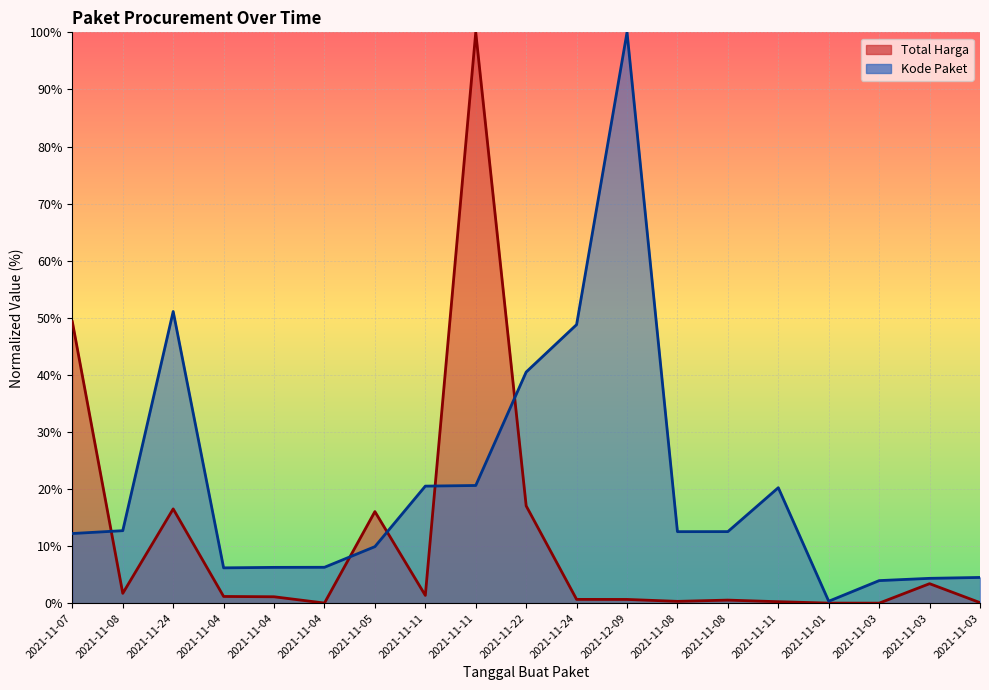

What is the maximum value for Kode Paket?

100.0